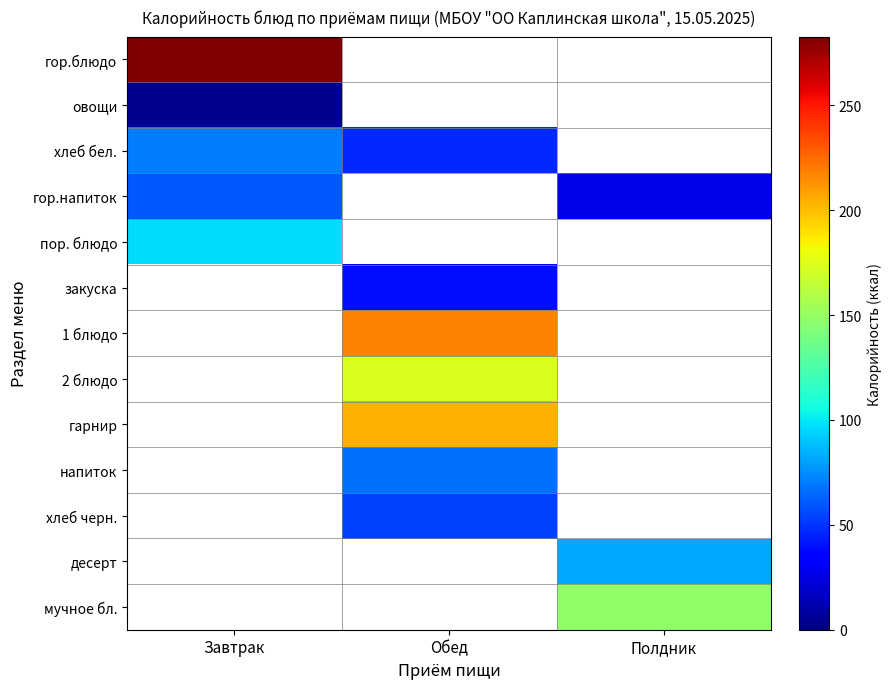

How many data points does each series have?

3